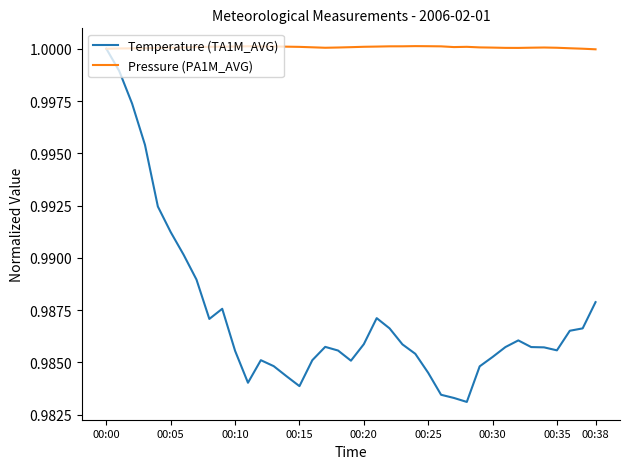

What are all the series names shown in the legend?

Temperature (TA1M_AVG), Pressure (PA1M_AVG)